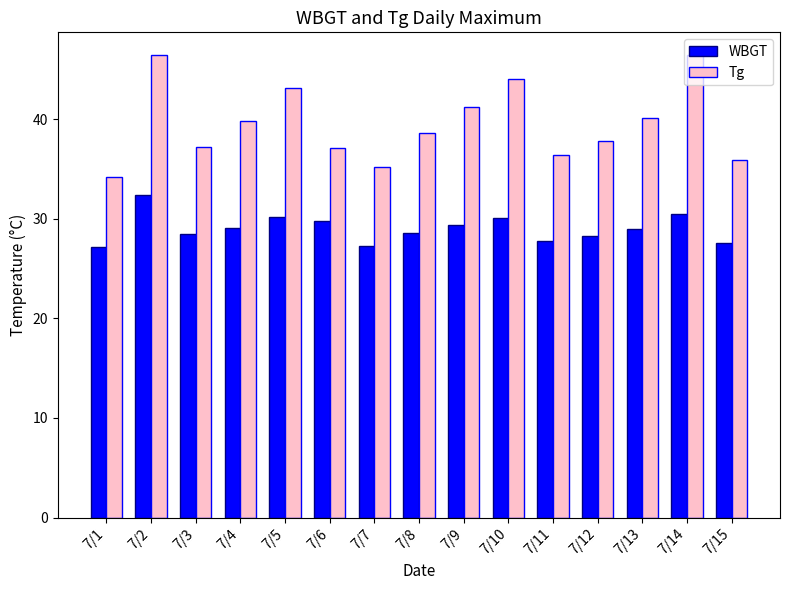

At which label does WBGT reach its peak?

7/2